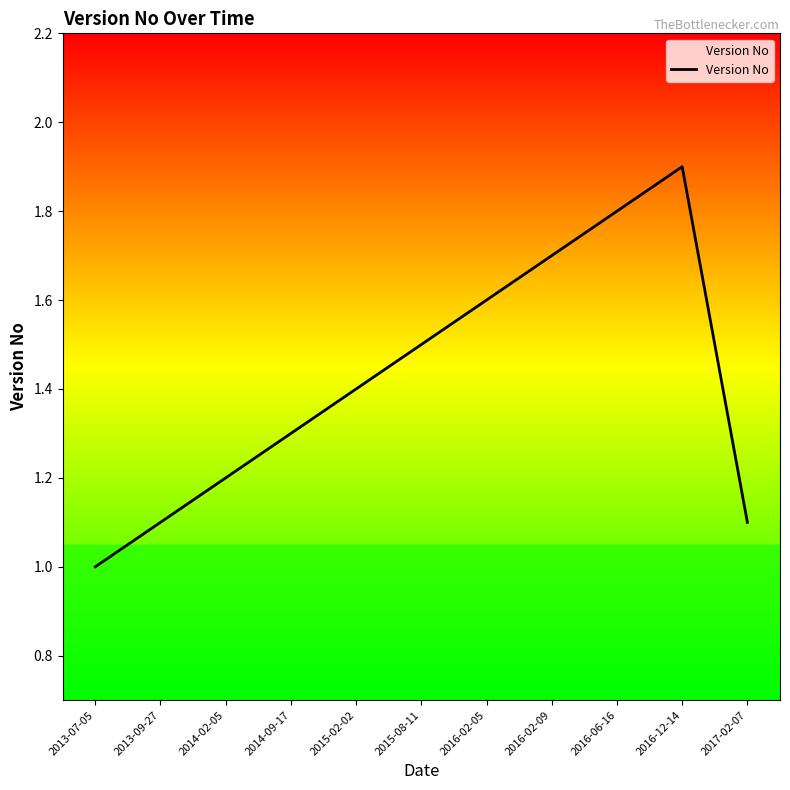

What position from the left is 2017-02-07?

11